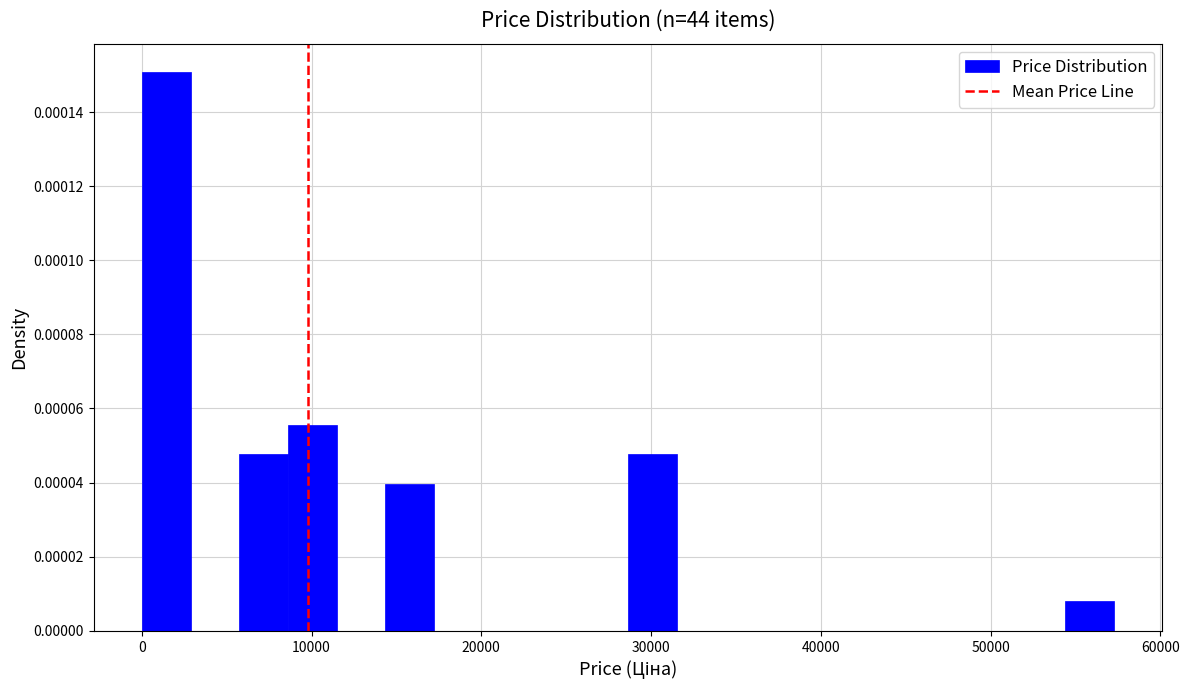

Around what value on the x-axis is the tallest bar? Give the approximate position of its centre, as read against the axis.

1000